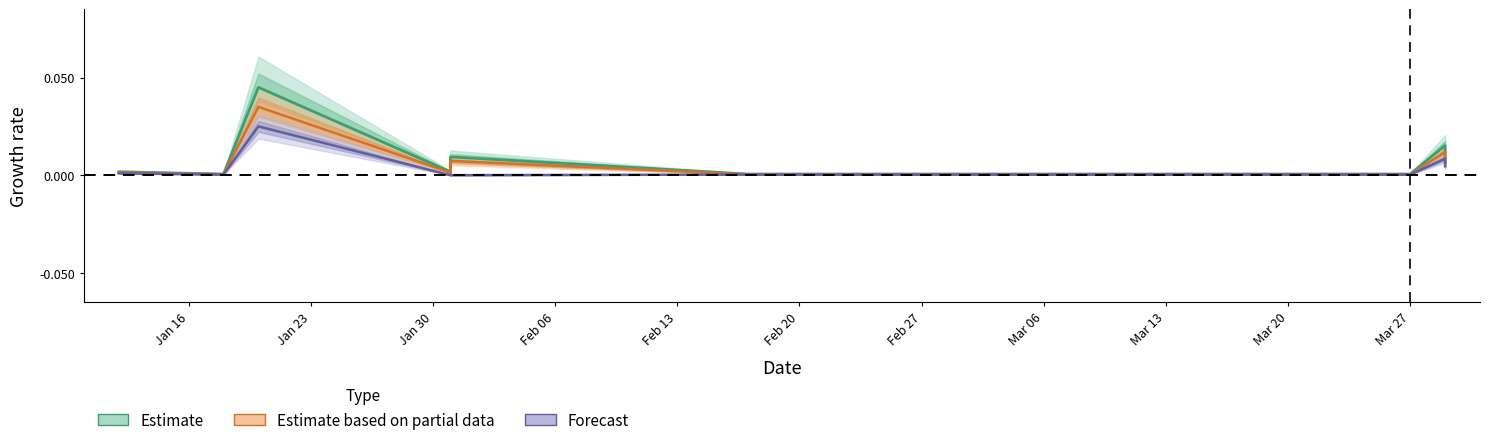

How many series are shown in this chart?

3